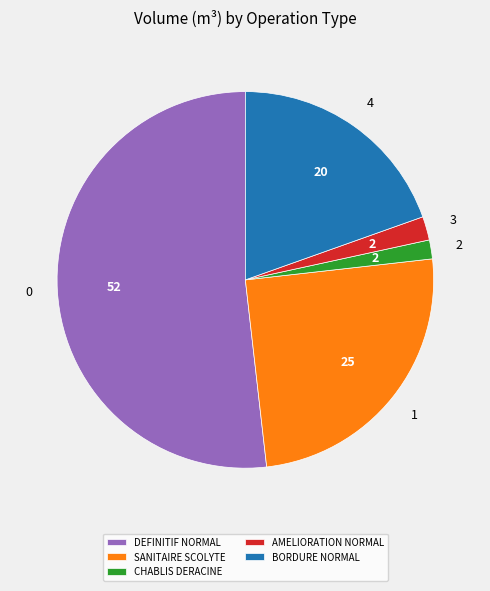

Is the sum of CHABLIS DERACINE and SANITAIRE SCOLYTE greater than half?

No